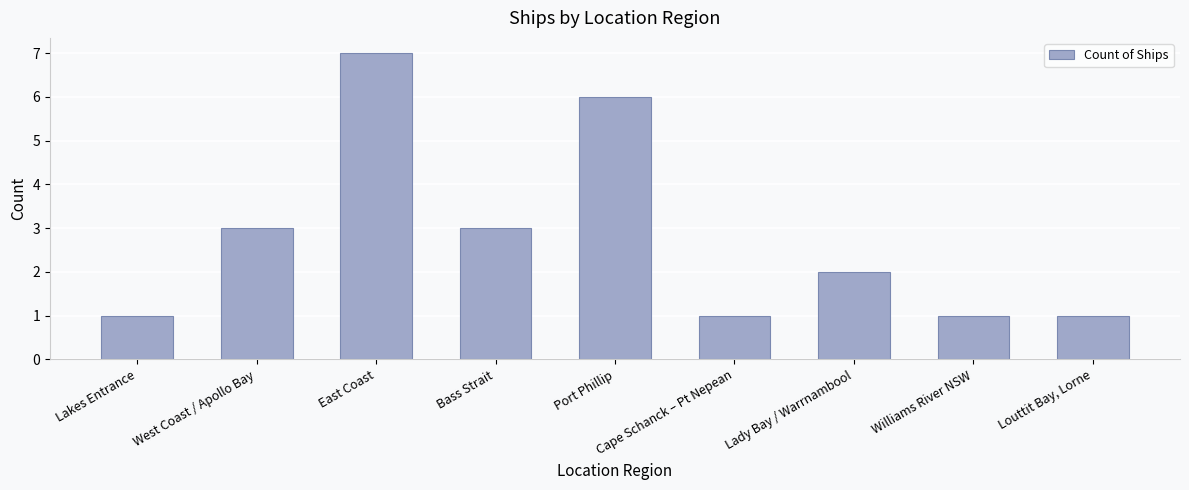

What is the greatest value displayed?

7